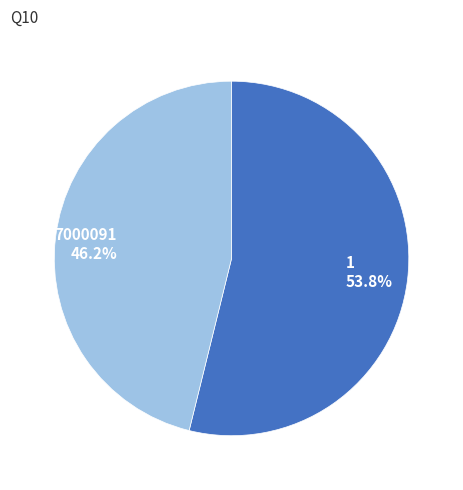

Is it true that 7000091 is 54% of the pie?

False